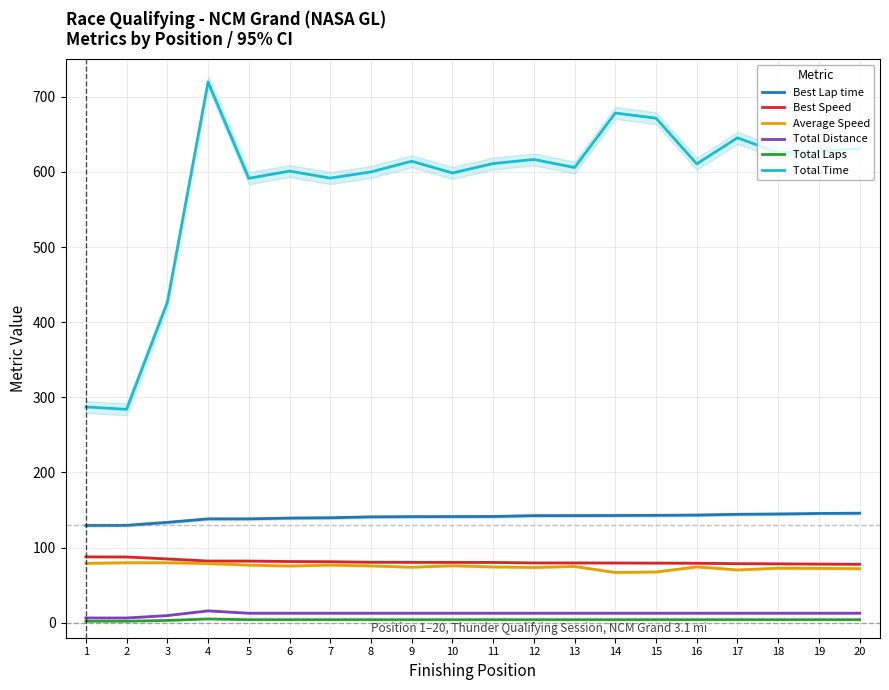

Which has a higher value, 10 or 7?

10